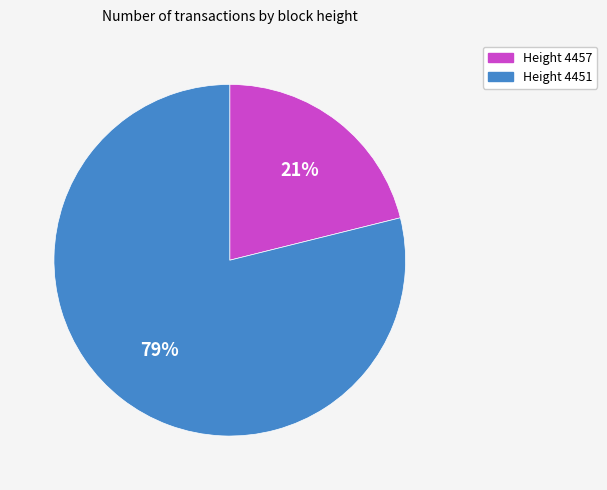

How many segments does this pie chart have?

2